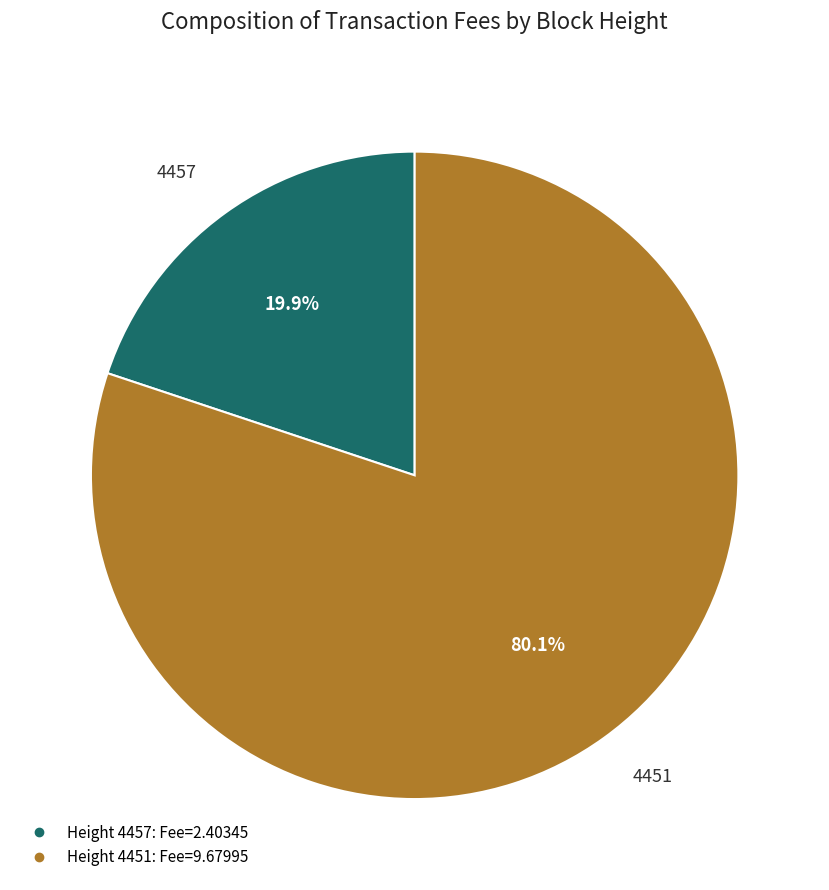

Is there a majority slice in this chart?

Yes